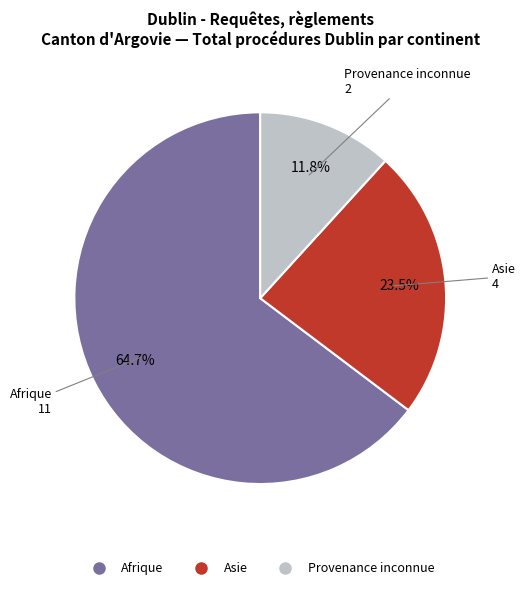

Is there any slice that represents more than half of the pie?

Yes